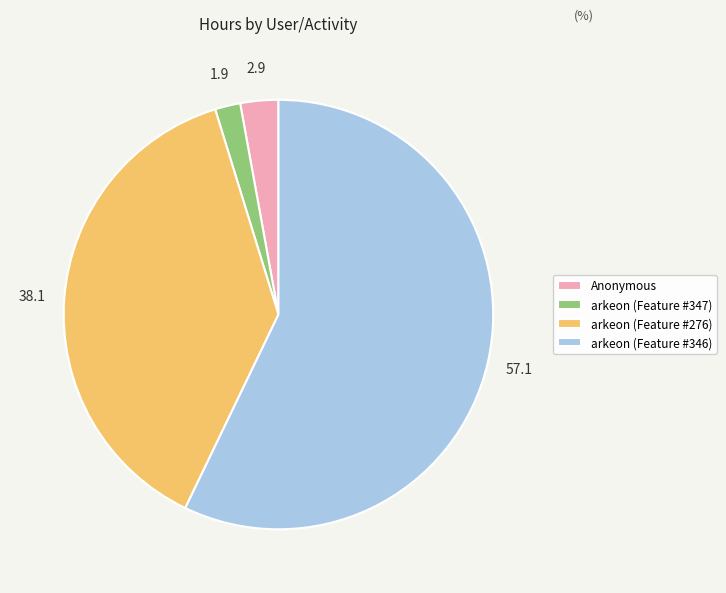

Which category accounts for the majority?

arkeon (Feature #346)